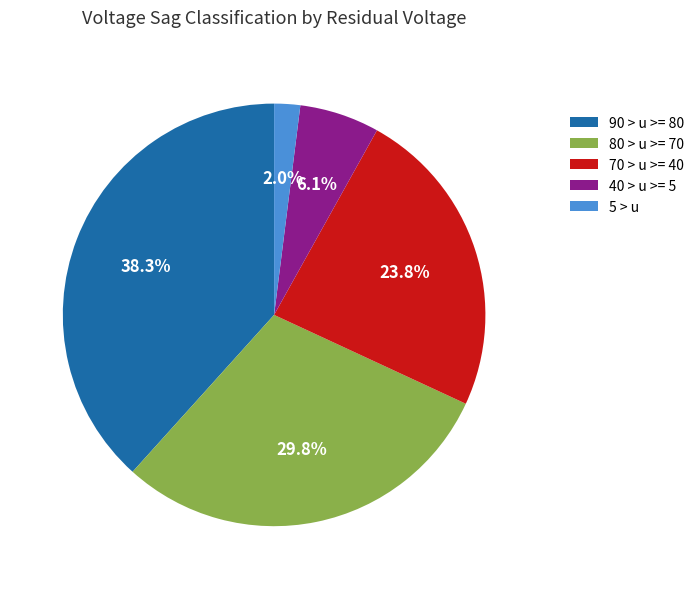

What is the largest slice in the pie chart?

90 > u >= 80